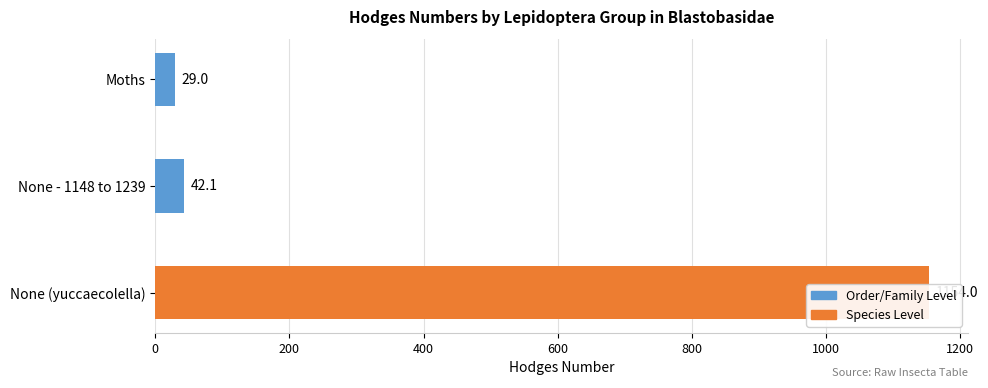

What is the difference between the maximum and second lowest values?

1111.9